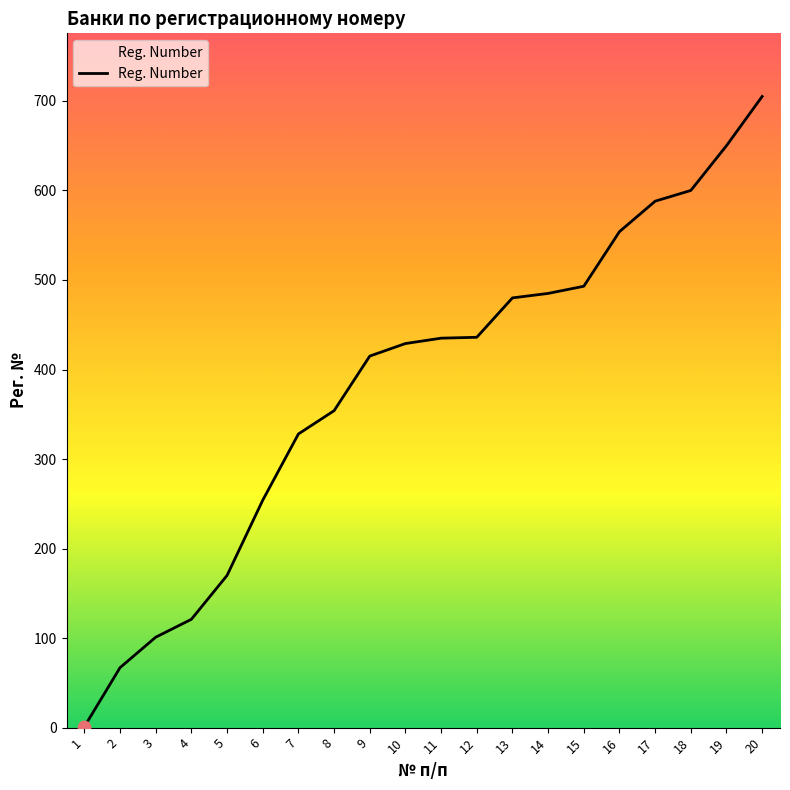

What is the change in value from 2 to 5?

+103